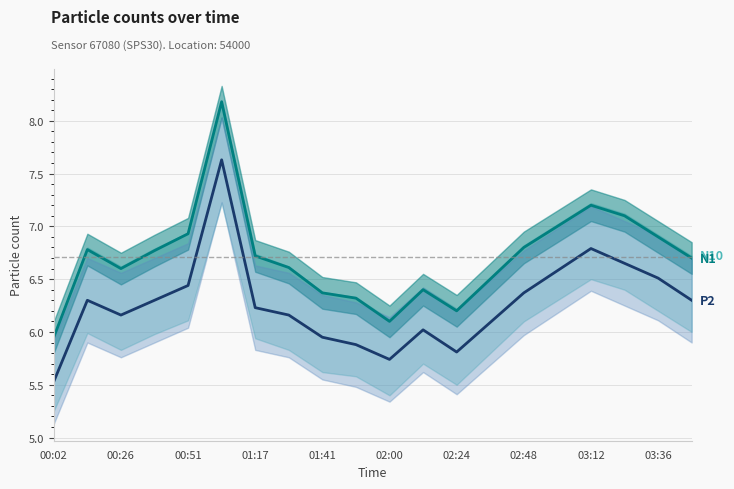

How many data points in N1 (line) are less than 6?

1